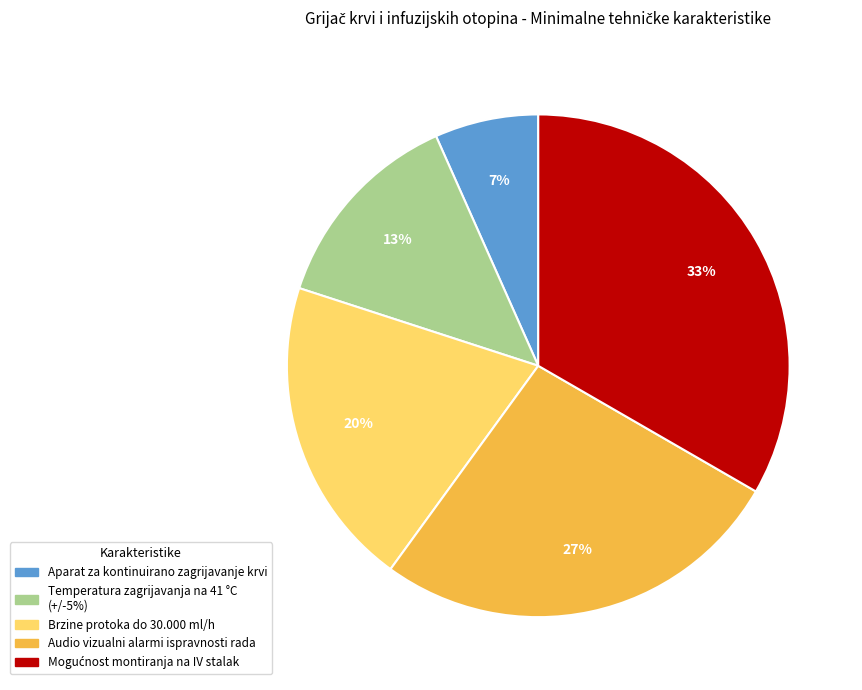

Between Temperatura zagrijavanja na 41 °C (+/-5%) and Audio vizualni alarmi ispravnosti rada, which is larger?

Audio vizualni alarmi ispravnosti rada